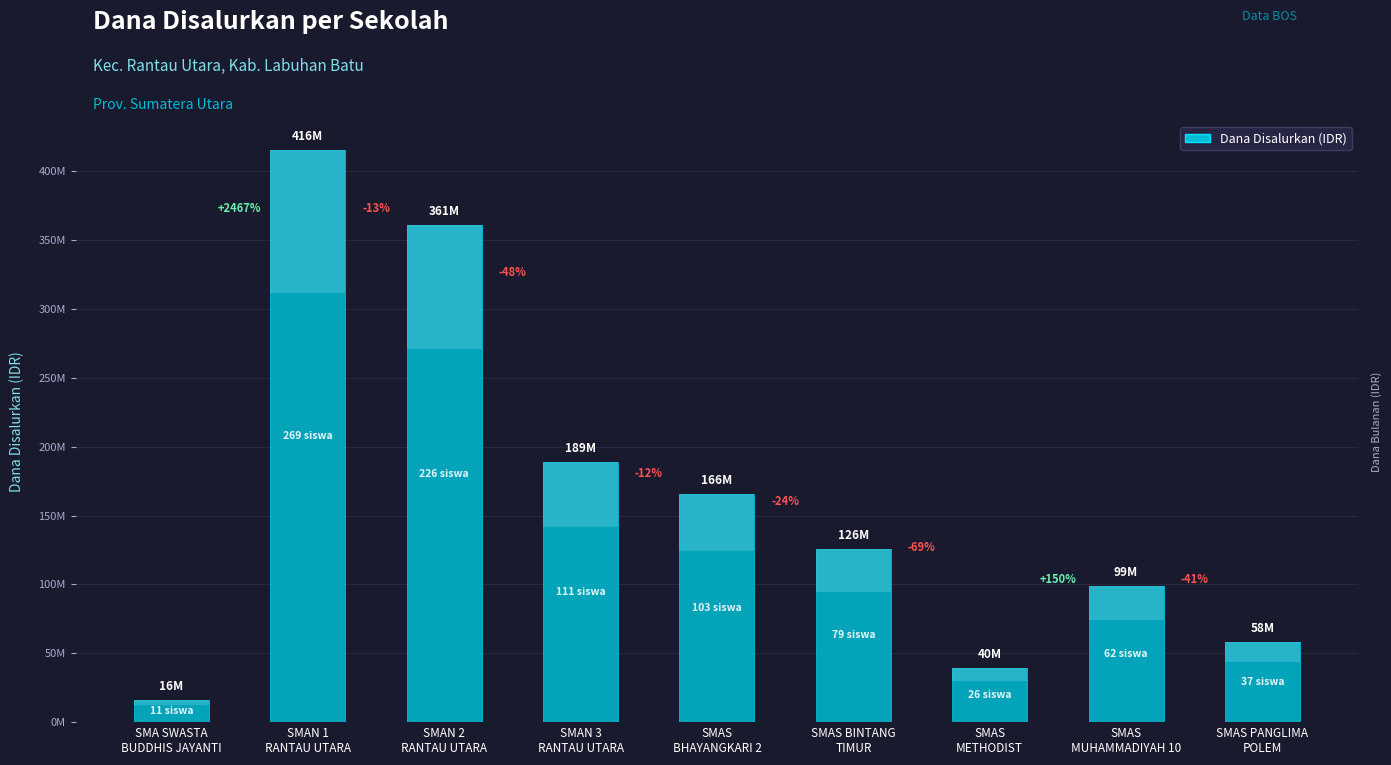

What is the change in value from SMAS BINTANG
TIMUR to SMAS PANGLIMA
POLEM?

-67500000